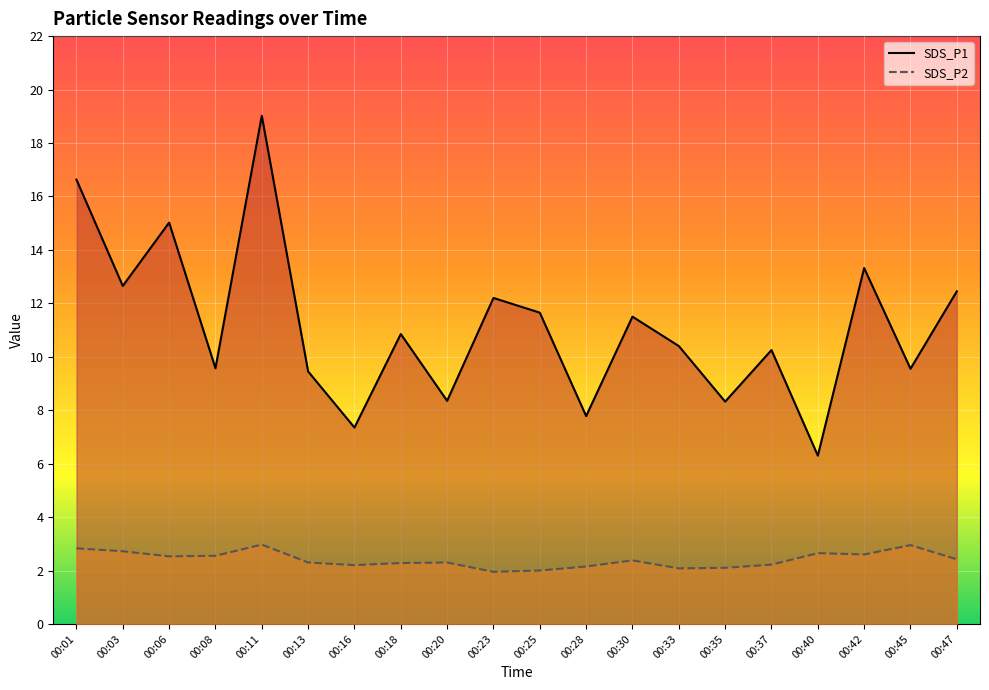

True or false: SDS_P1 has more than 1 points higher than both neighbors.

True